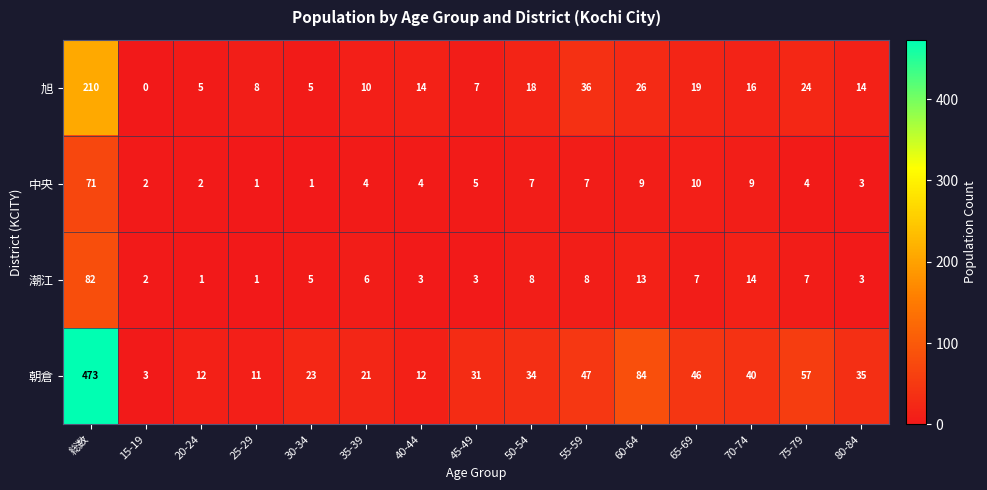

What is the difference between the highest and lowest values at 25-29?

10